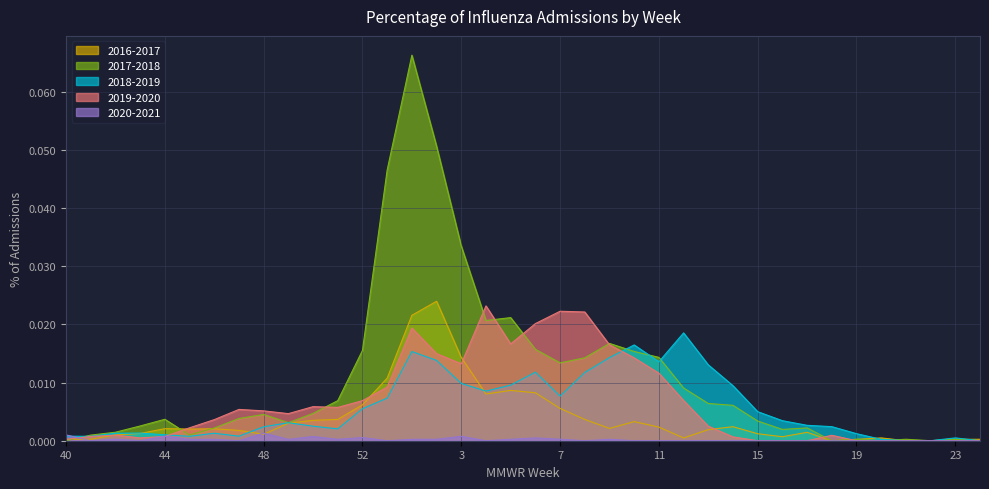

What are all the series names shown in the legend?

2016-2017, 2017-2018, 2018-2019, 2019-2020, 2020-2021